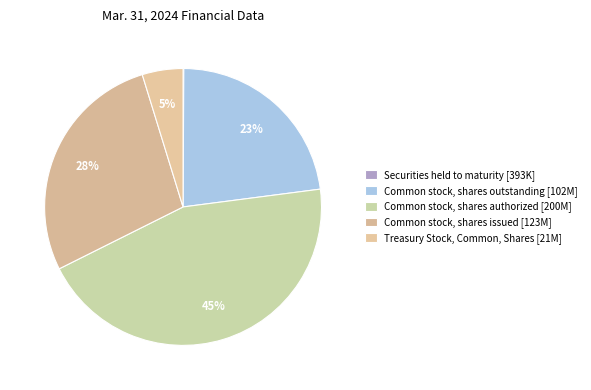

What is the largest slice in the pie chart?

Common stock, shares authorized